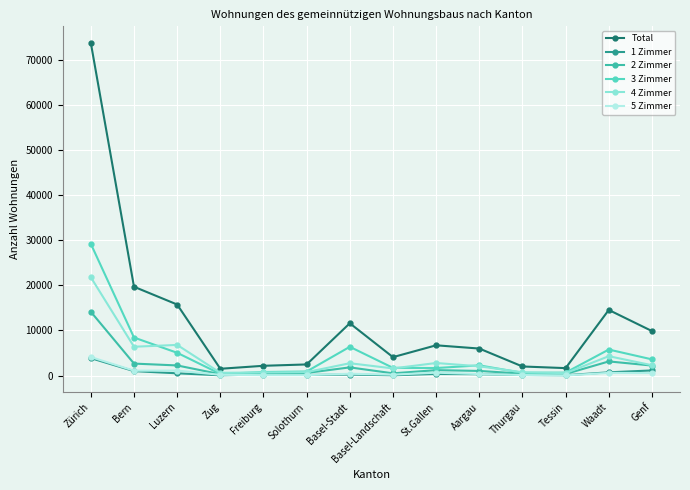

Which series has the largest range (max minus min)?

Total